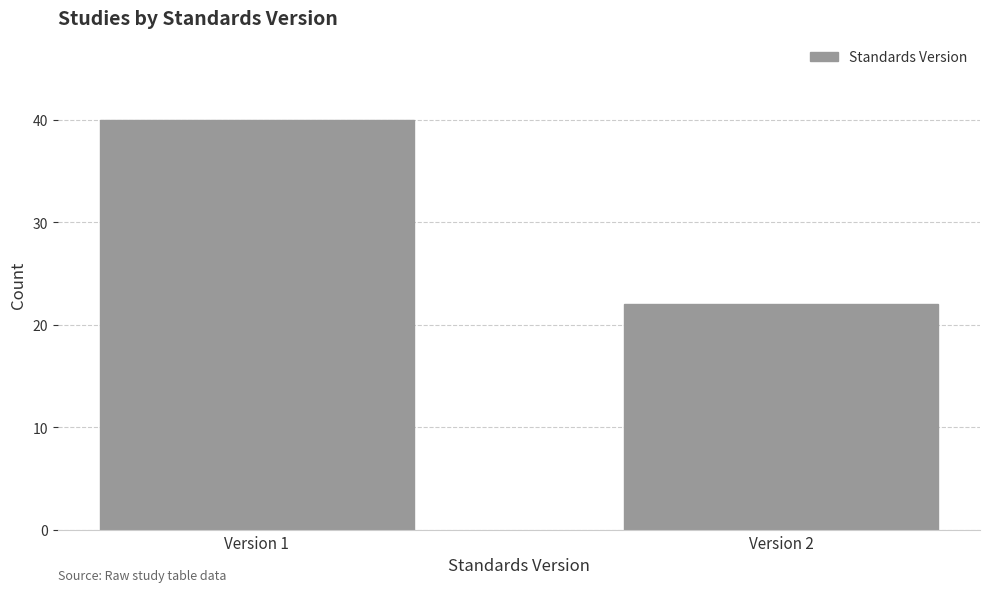

Reading left to right, what are all the values shown in this chart?

Version 1=40	Version 2=22